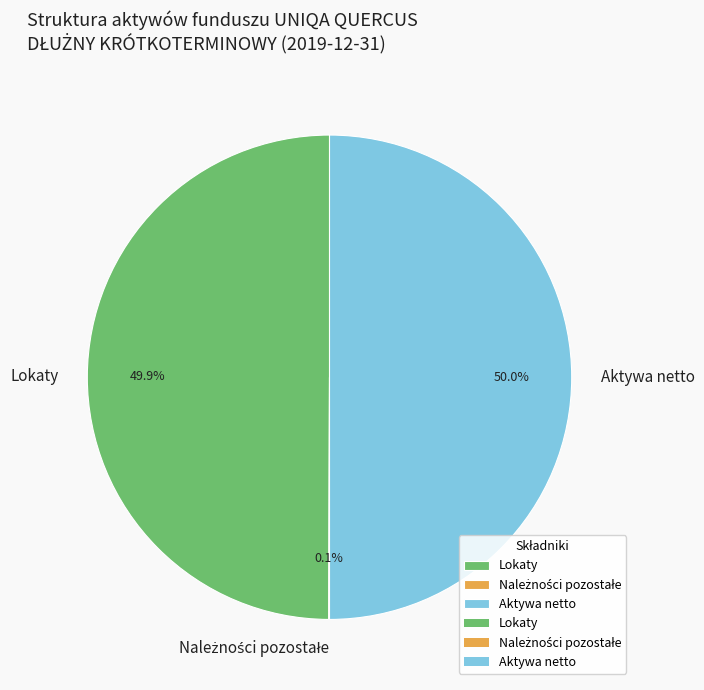

What portion of the pie excludes Lokaty?

50.1%